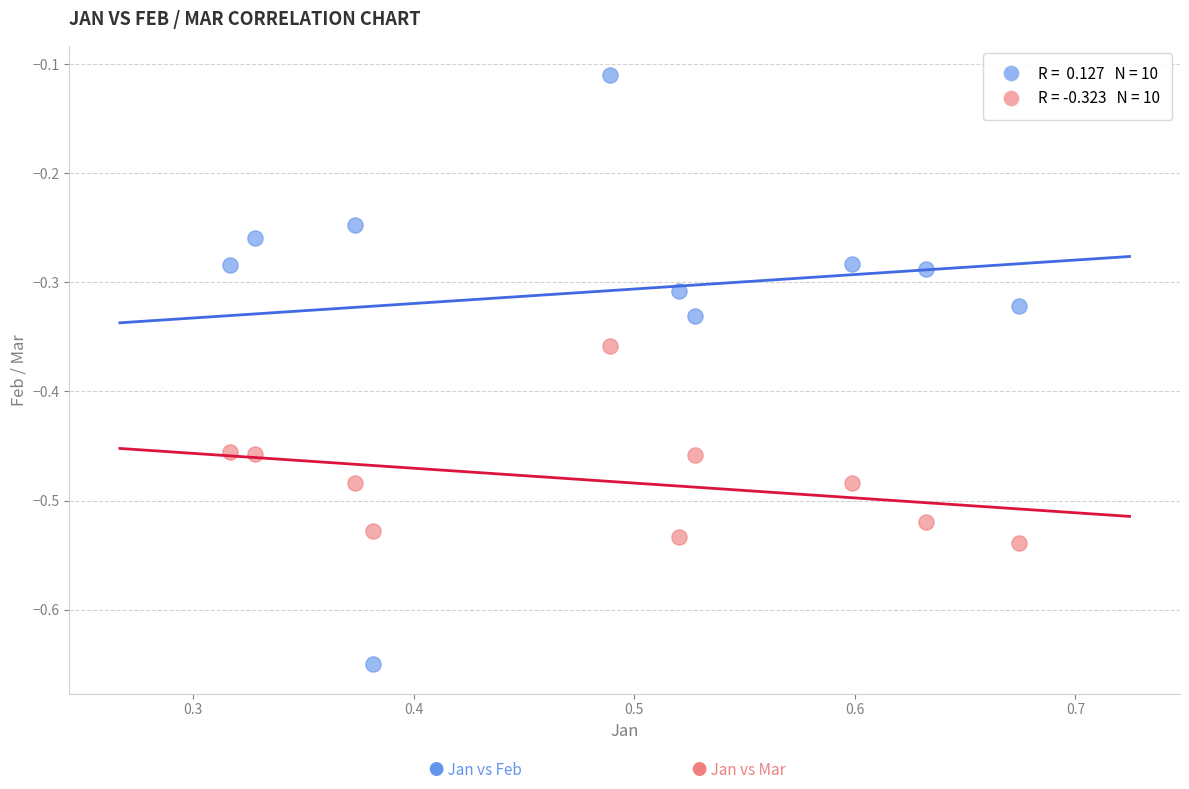

Across all data points, what is the range of X values (max minus min)?

0.4